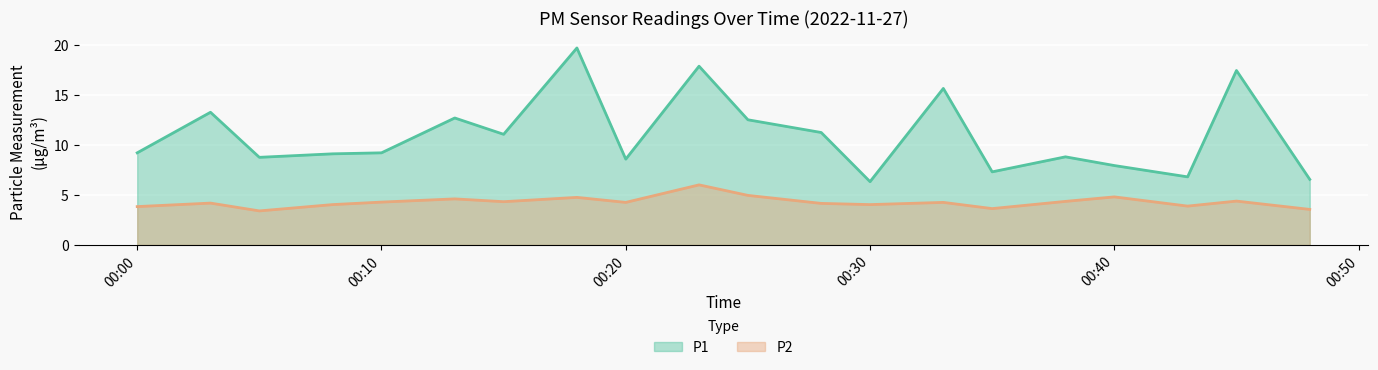

How many data points in P1 are above 9?

12